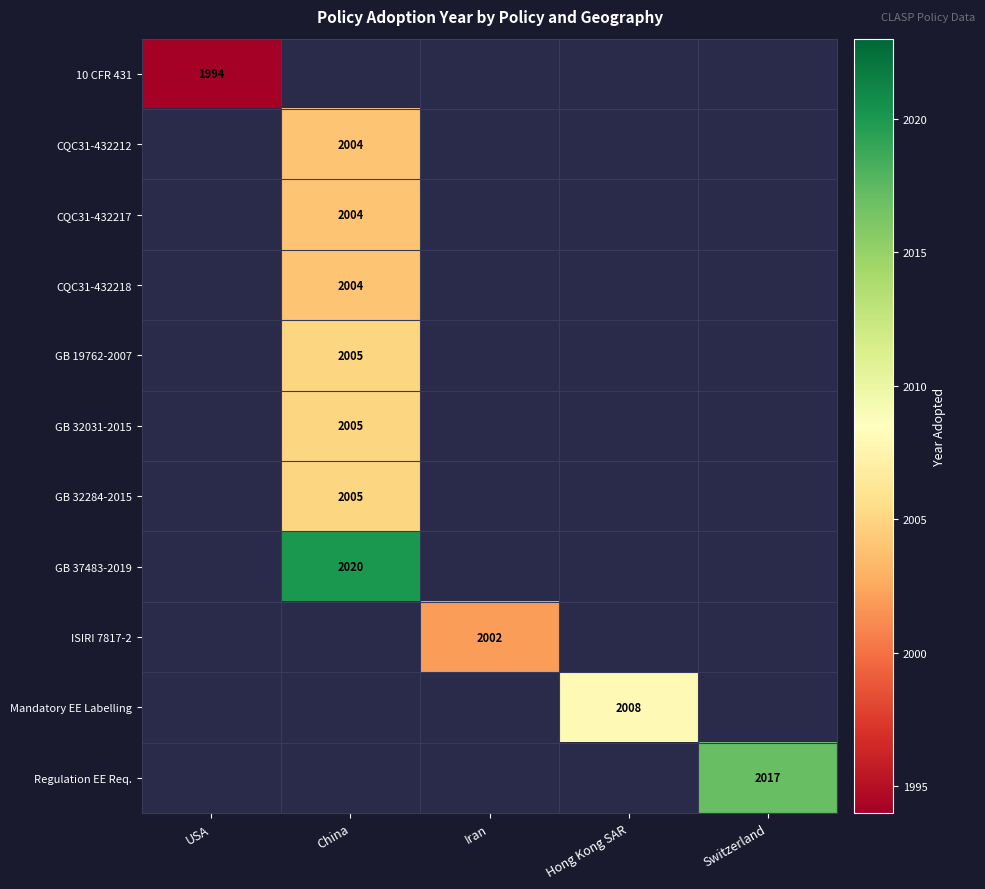

What is the smallest value displayed?

1994.0